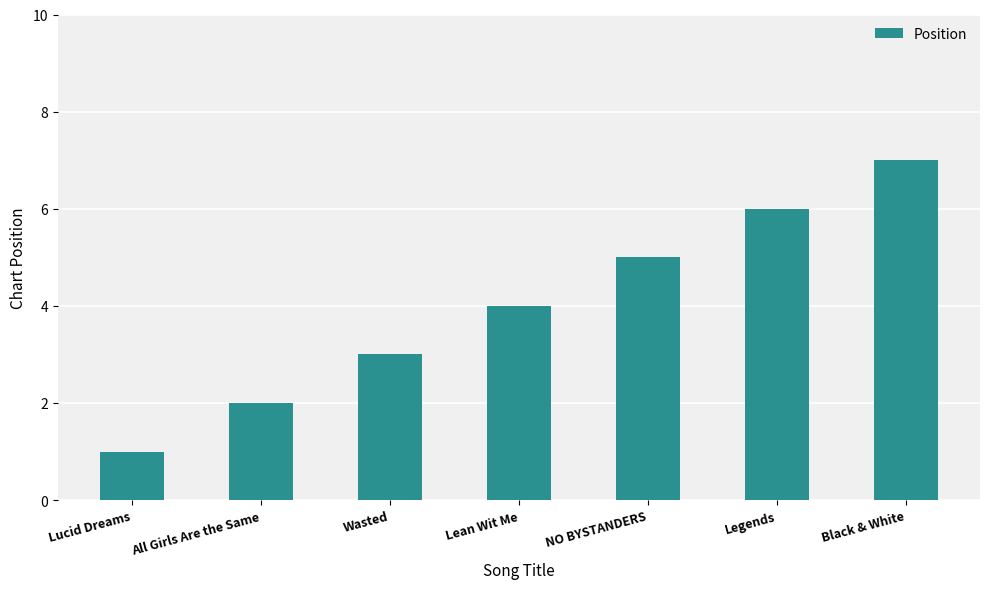

What is the change in value from Legends to Black & White?

+1